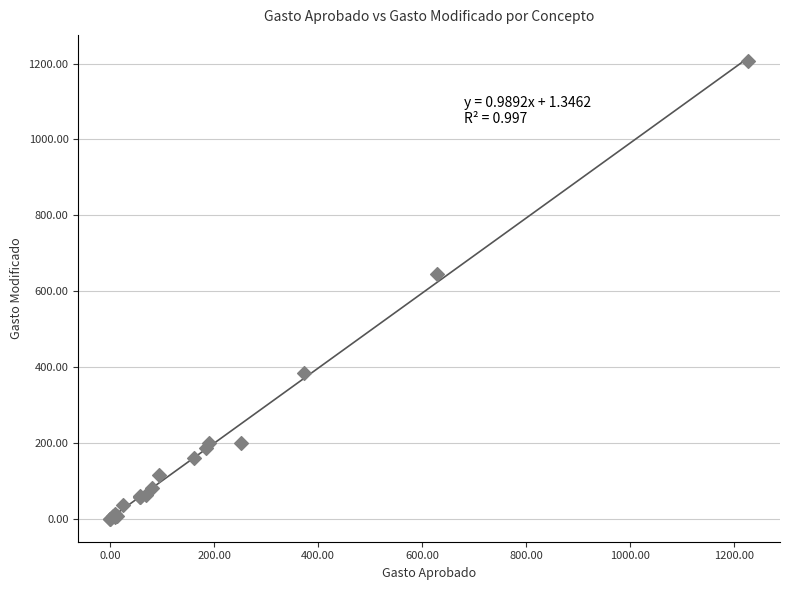

What Y value in the scatter plot is closest to 603?

645.5